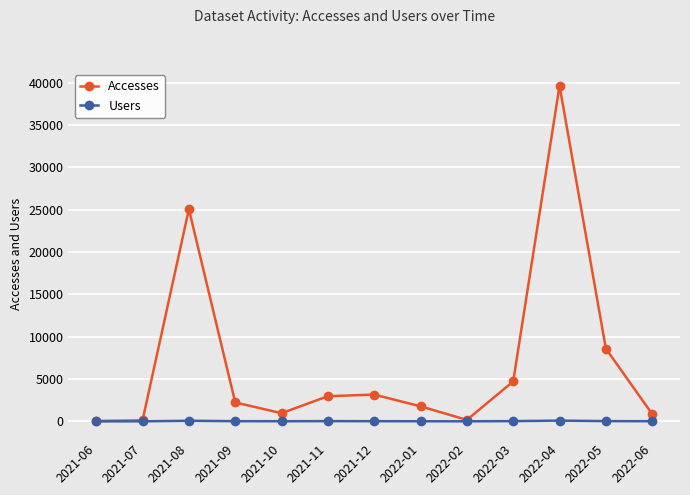

The value of Accesses at 2022-04 is 39613. True or false?

True